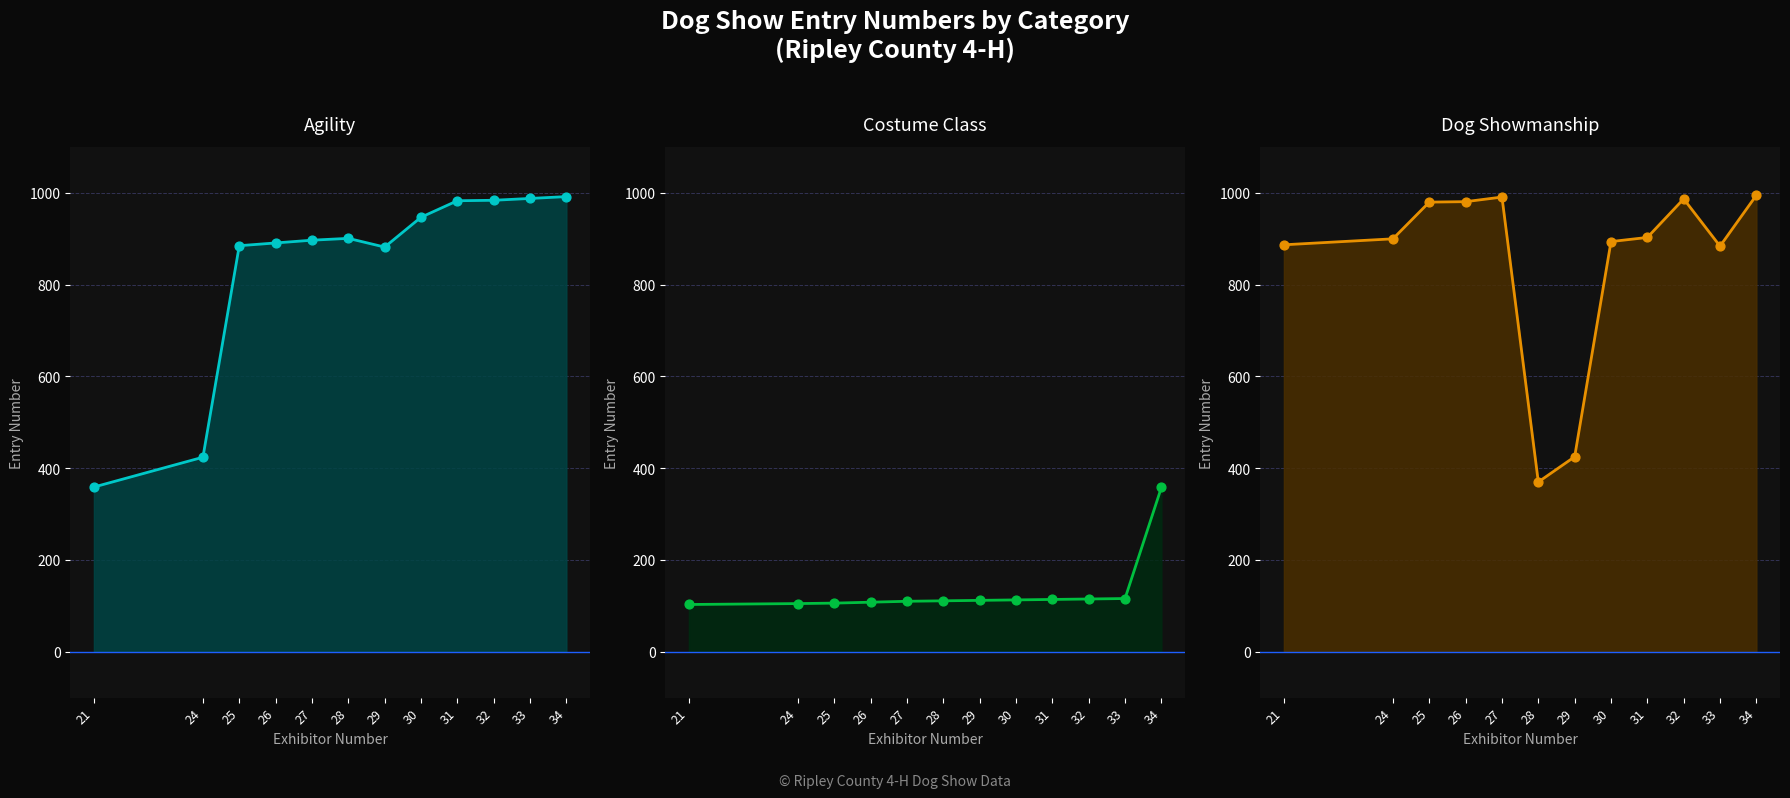

At how many categories does at least one series exceed 879?

12